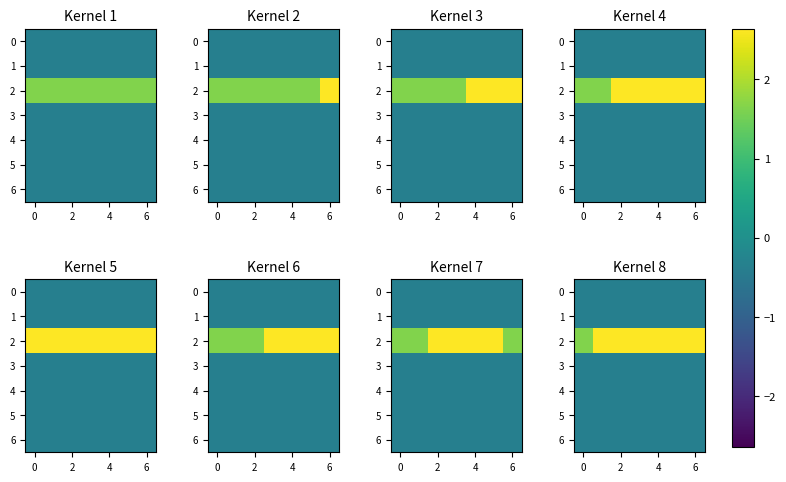

What is the smallest value displayed?

-0.4